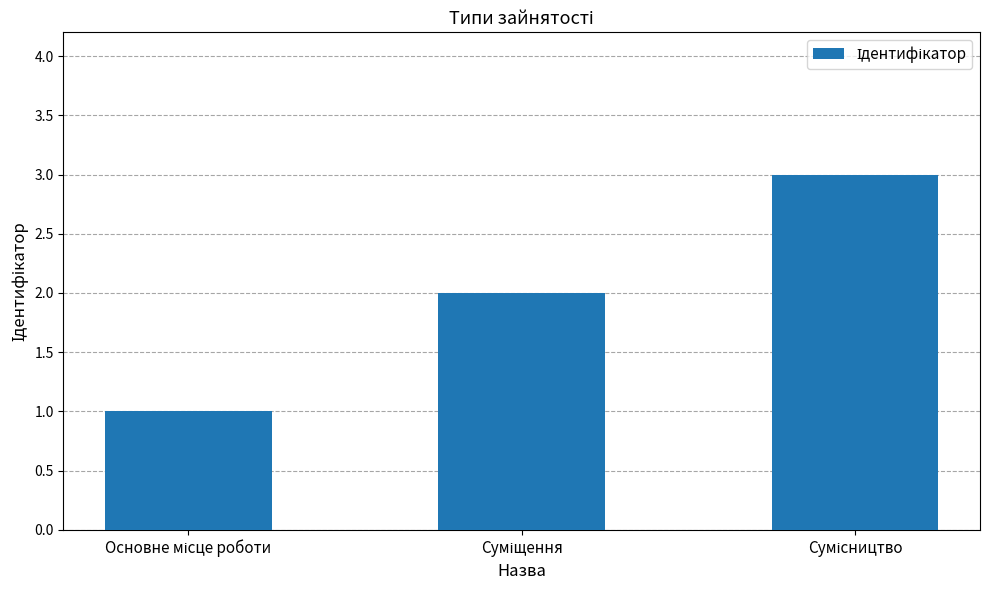

What is the sum of all values?

6